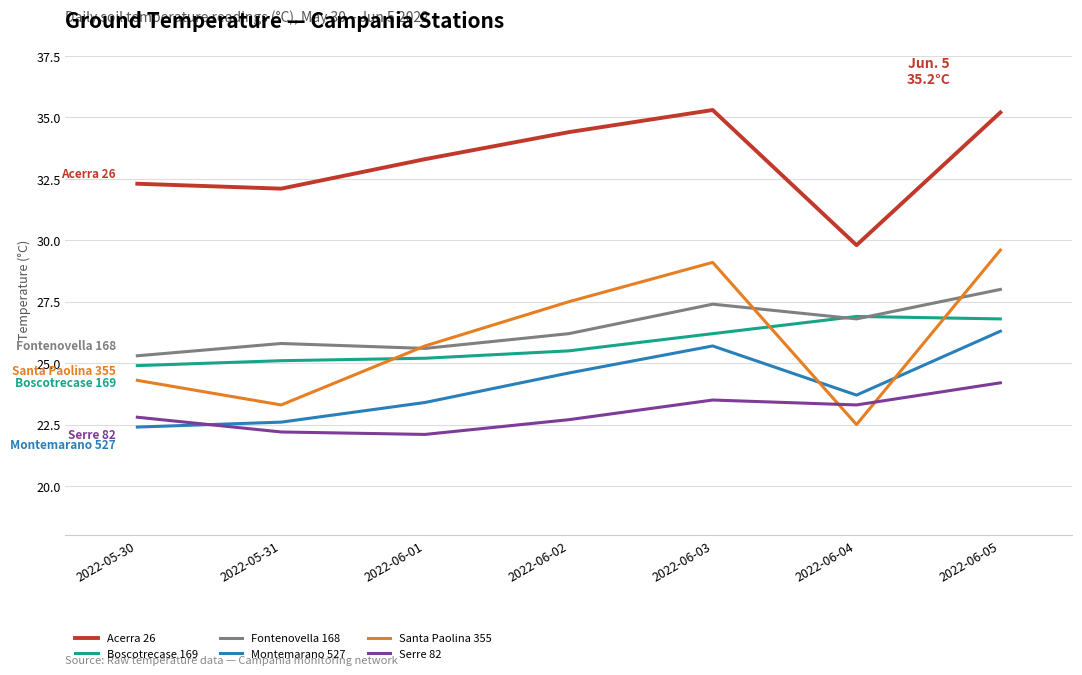

What is the total value across all series at 2022-06-05?

170.1